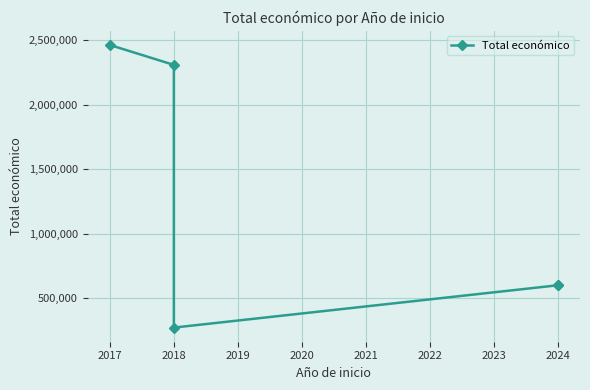

What is the value of the 3rd point from the left?

271552